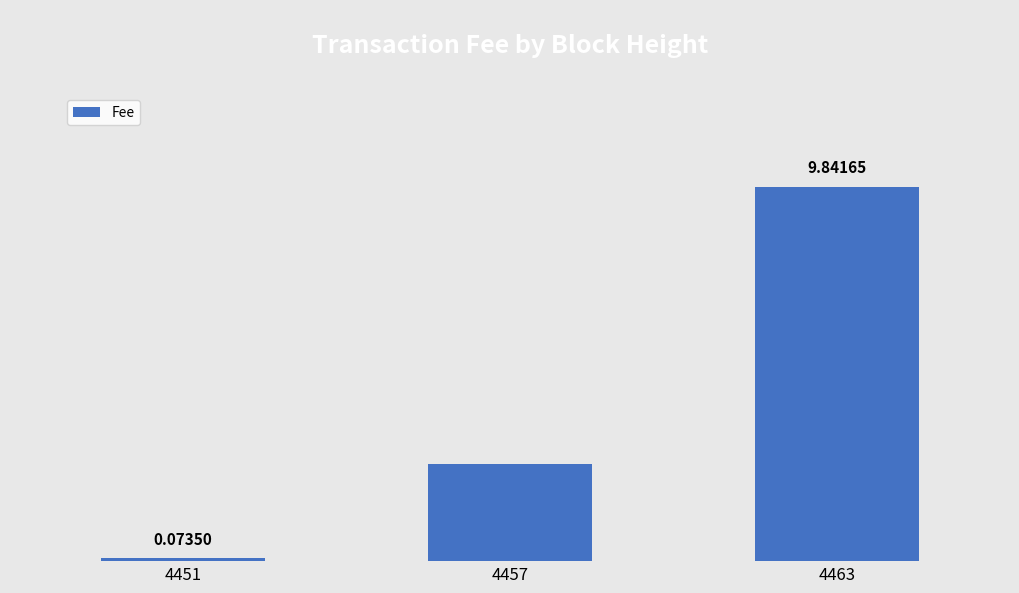

Rank the categories by value from lowest to highest.

4451, 4457, 4463